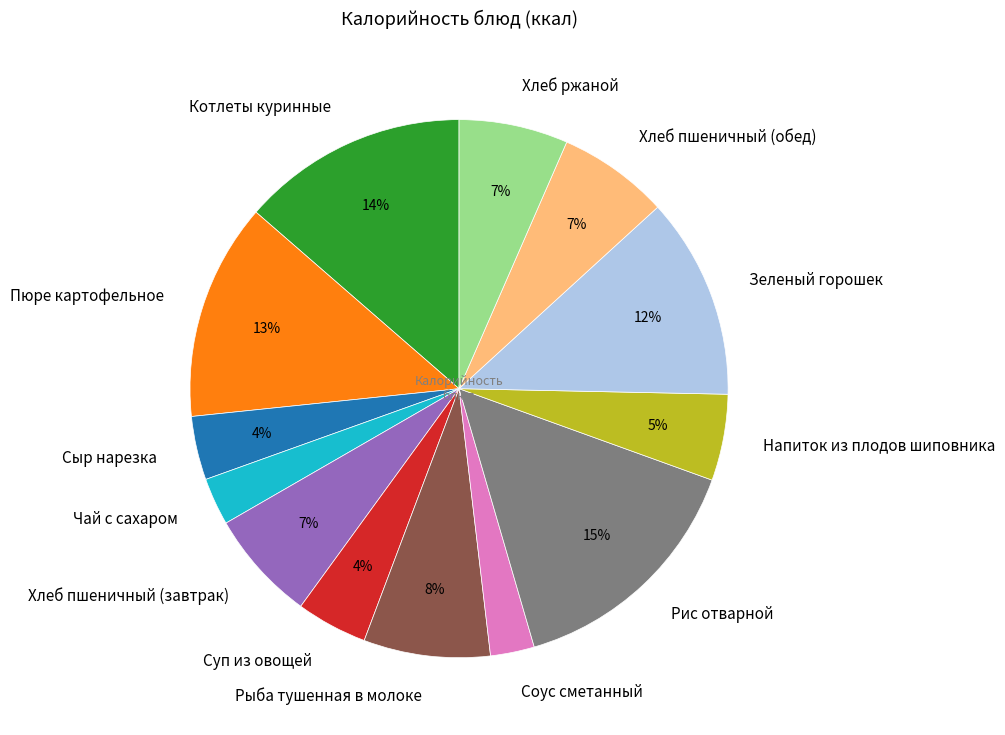

Approximately how many times larger is the value at Суп из овощей compared to Пюре картофельное?

0.3